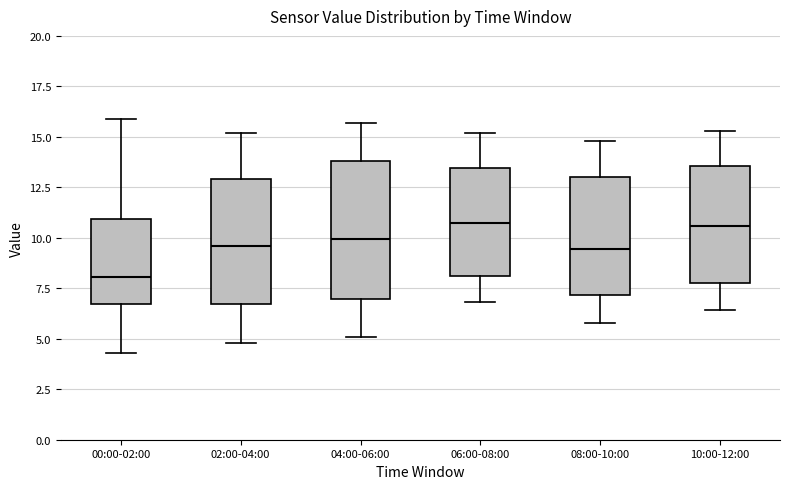

Which box has the lowest median line?

00:00-02:00